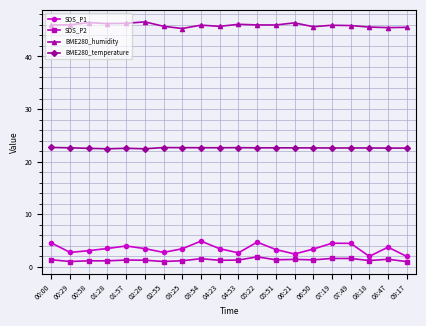

True or false: BME280_humidity has more than 0 points higher than both neighbors.

True